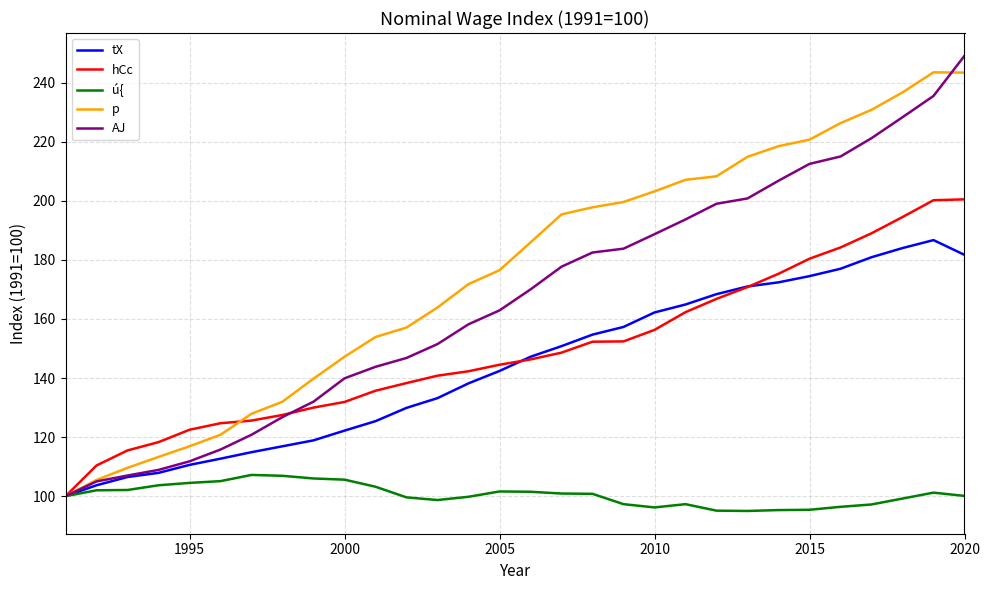

Which series has the largest total across all categories?

p